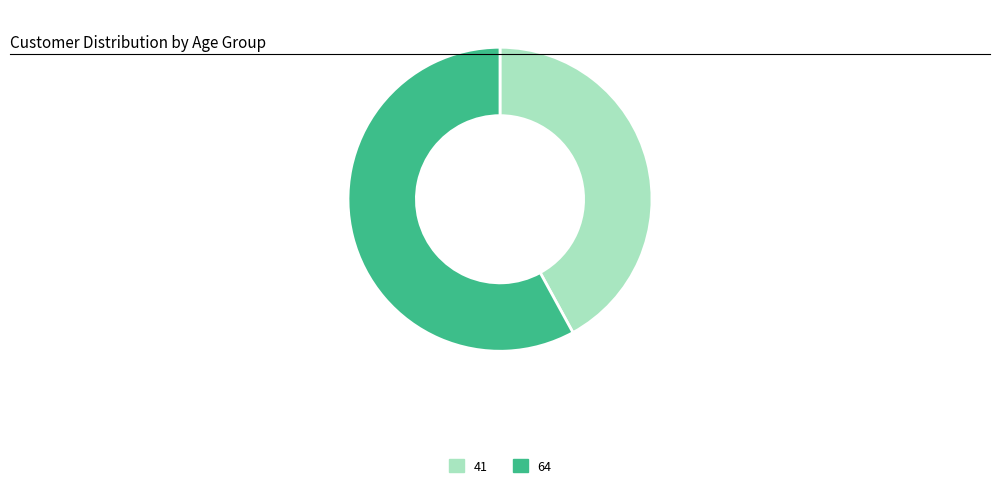

Which category accounts for the majority?

64